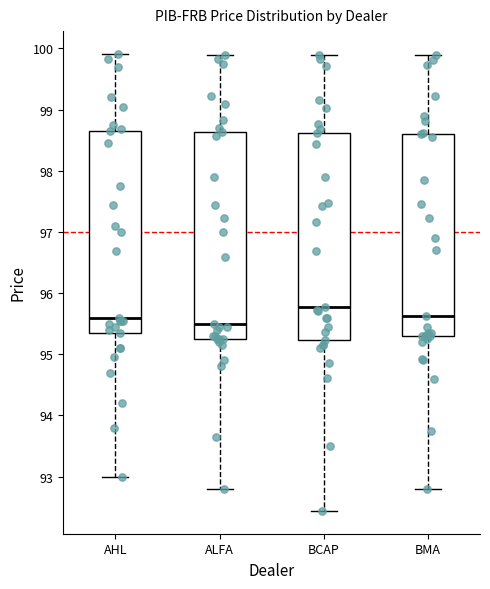

Reading left to right, transcribe this box plot: for each box, give where its median line is, the range the box spans, and where its two whiskers end, as read against the y-axis. The values are not printed on the chart, so give them approximately, as read against the axis.

AHL: median 95.6, box 95.4 to 98.7, whiskers 93.0 to 99.9
ALFA: median 95.5, box 95.3 to 98.6, whiskers 92.8 to 99.9
BCAP: median 95.8, box 95.2 to 98.6, whiskers 92.4 to 99.9
BMA: median 95.6, box 95.3 to 98.6, whiskers 92.8 to 99.9